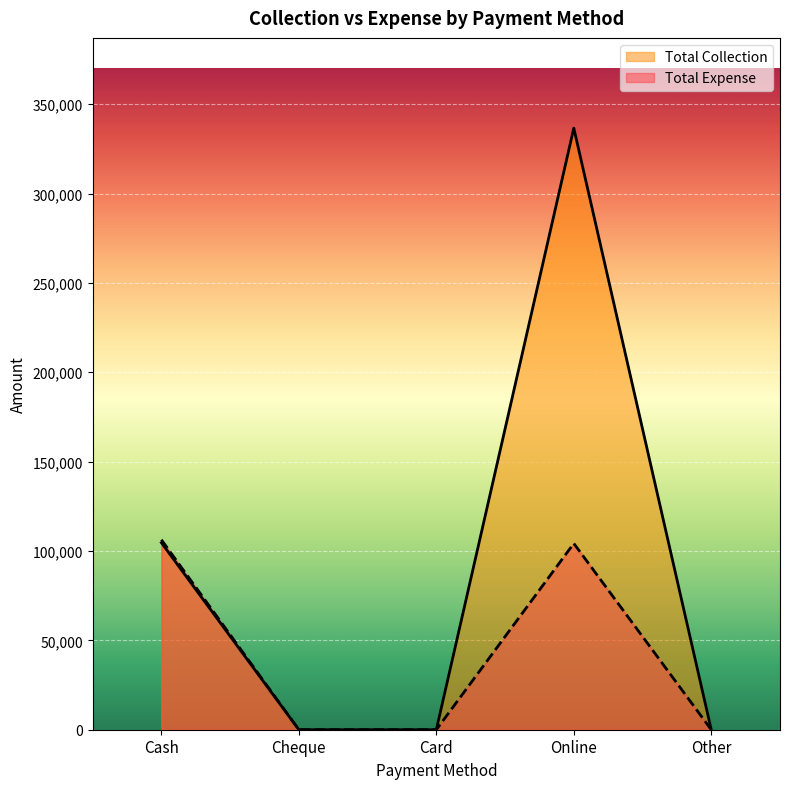

What value does the Total Expense series have at Cash?

106310